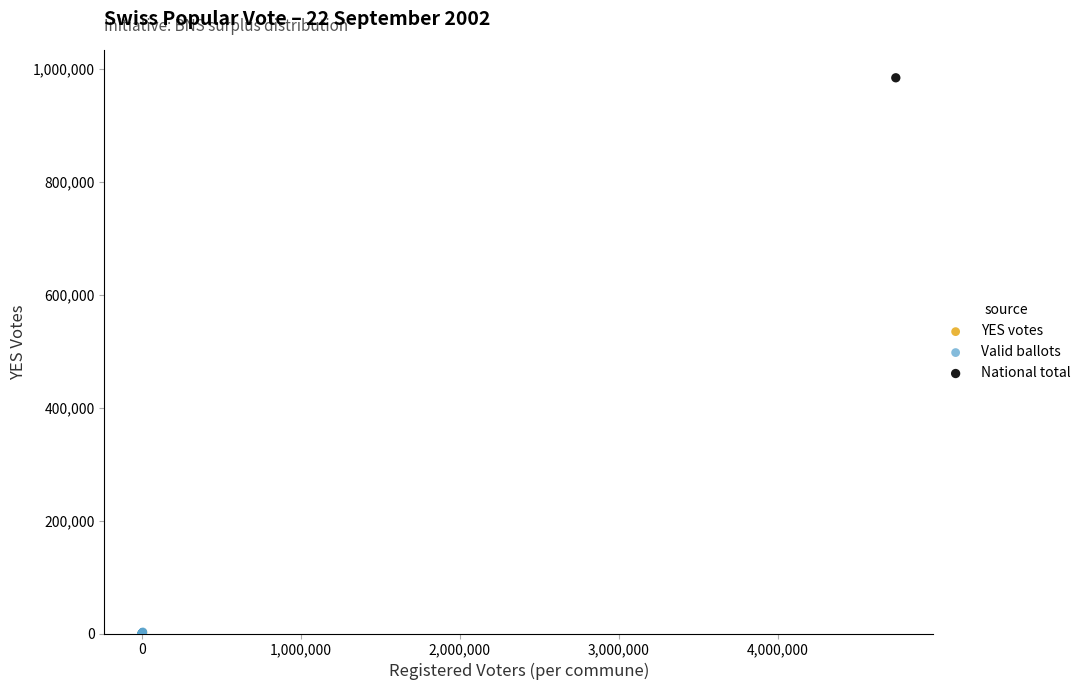

What are all the series names shown in the legend?

YES votes, Valid ballots, National total